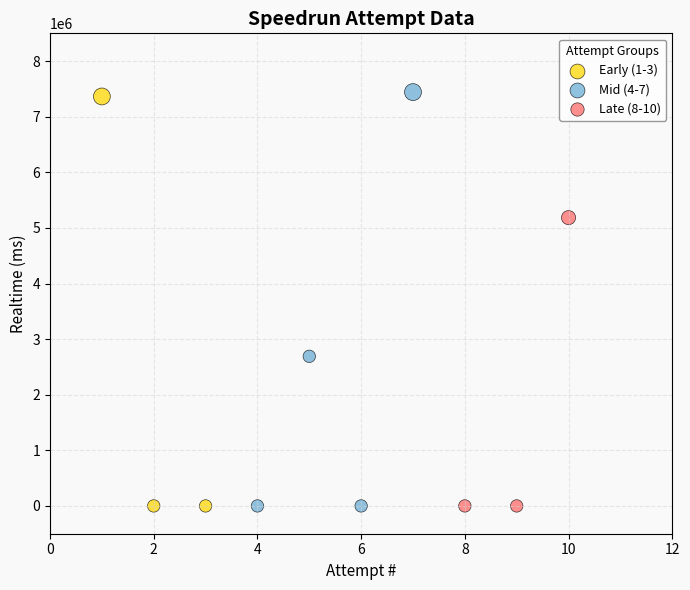

Which series has the largest Y range (max minus min)?

Mid (4-7)